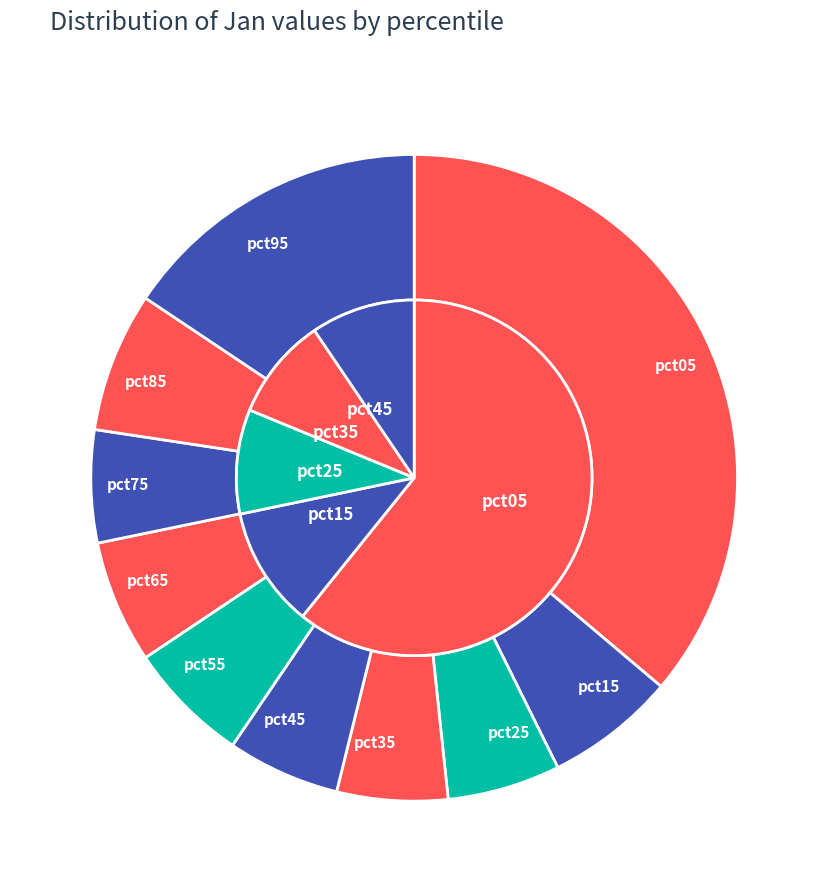

What percentage is the pct45 slice, to the nearest percent?

6%